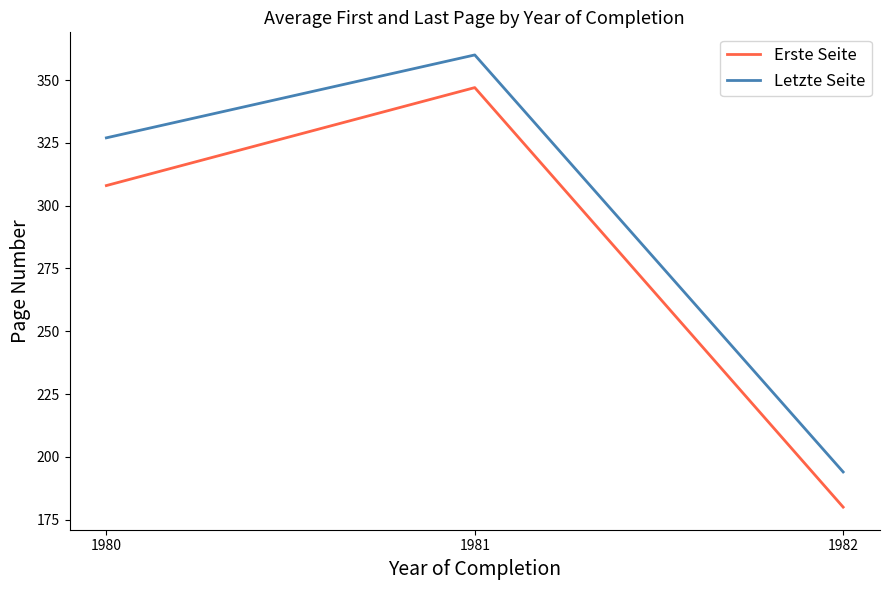

Which category has the lowest value in the Erste Seite series?

1982